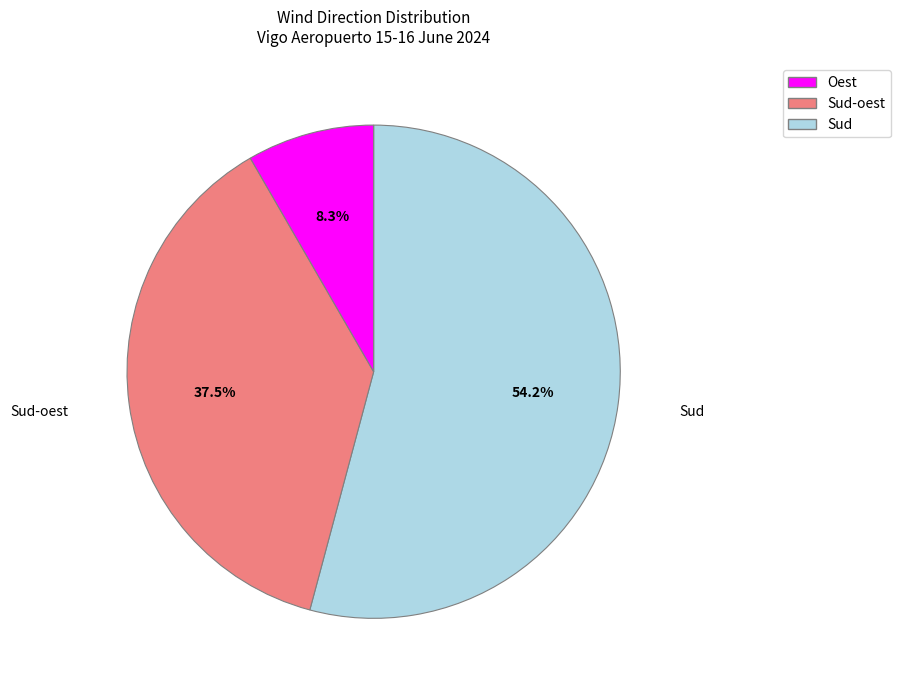

Is there any slice that represents more than half of the pie?

Yes